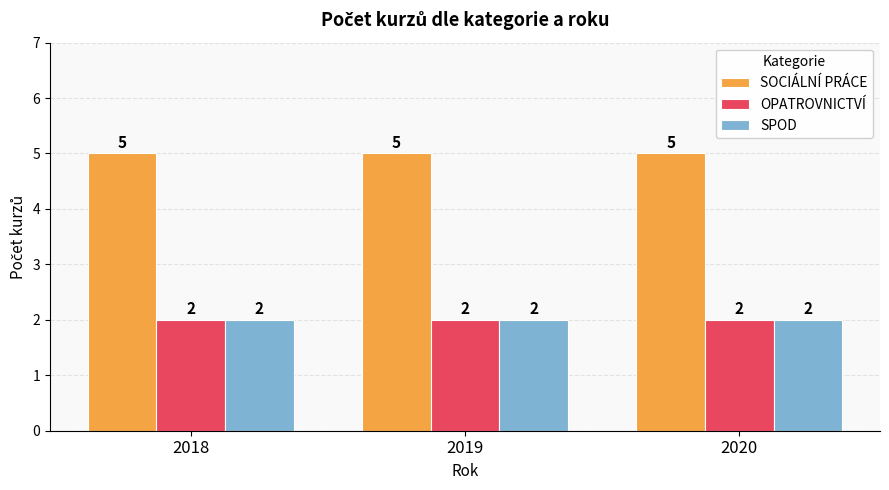

True or false: SPOD has a value of 2 at 2018.

True